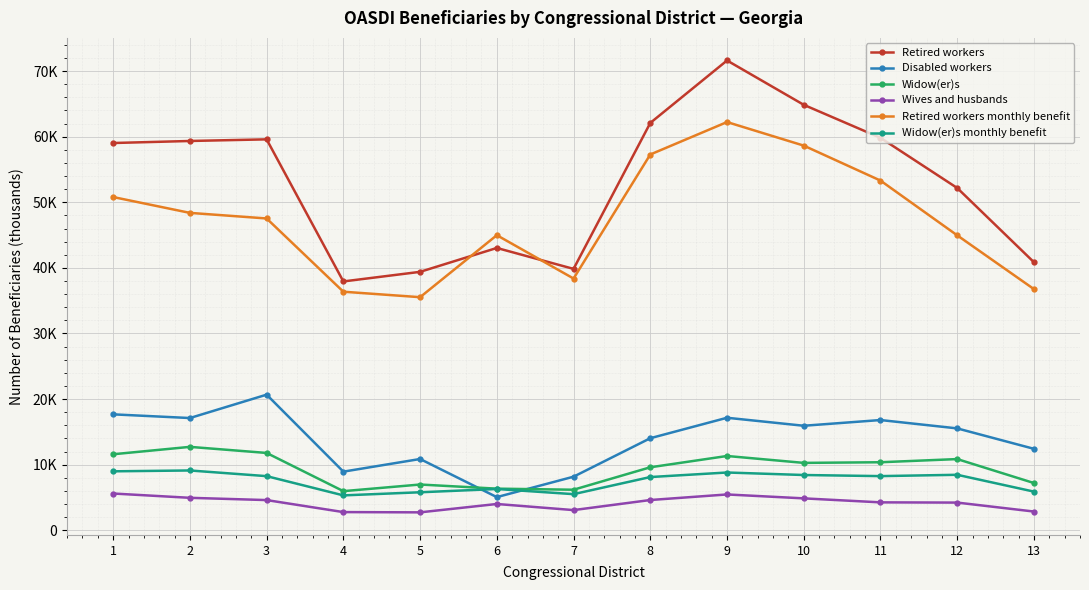

What is the sum of the Retired workers values at 10 and 7?

104699